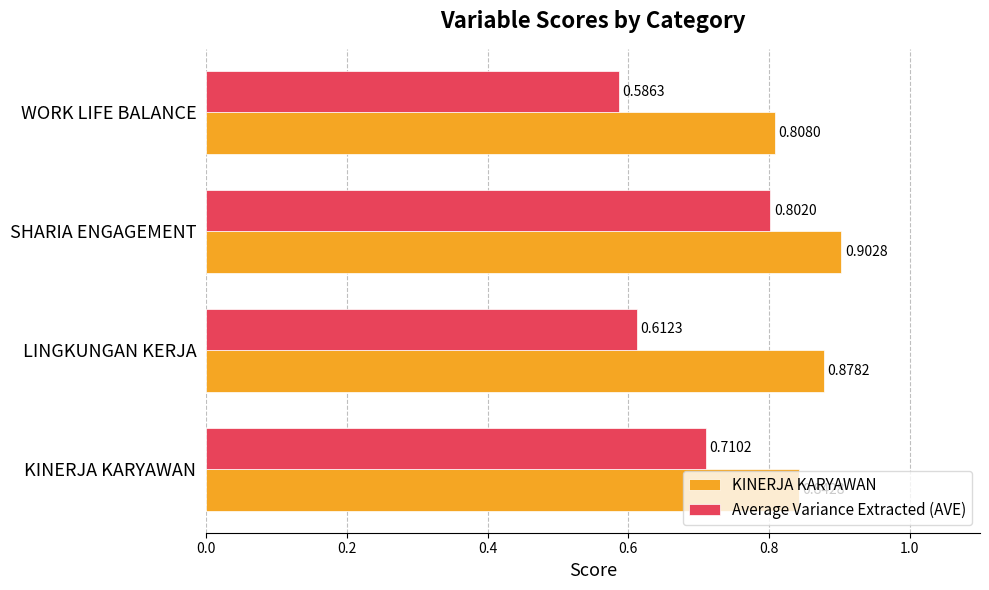

Rank the series at SHARIA ENGAGEMENT from highest to lowest value.

KINERJA KARYAWAN, Average Variance Extracted (AVE)